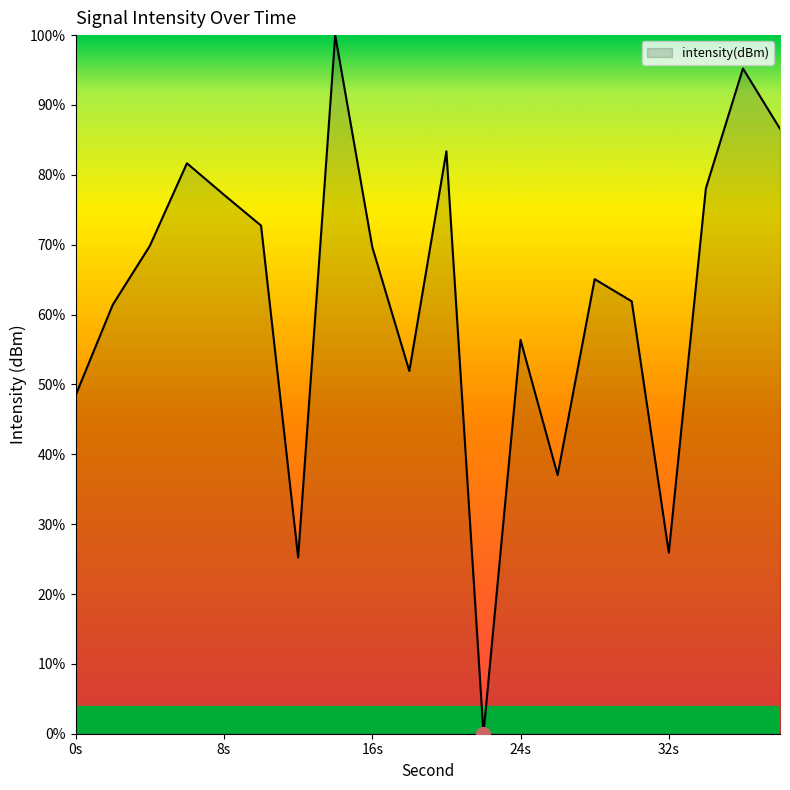

Count the number of data series in this chart.

1